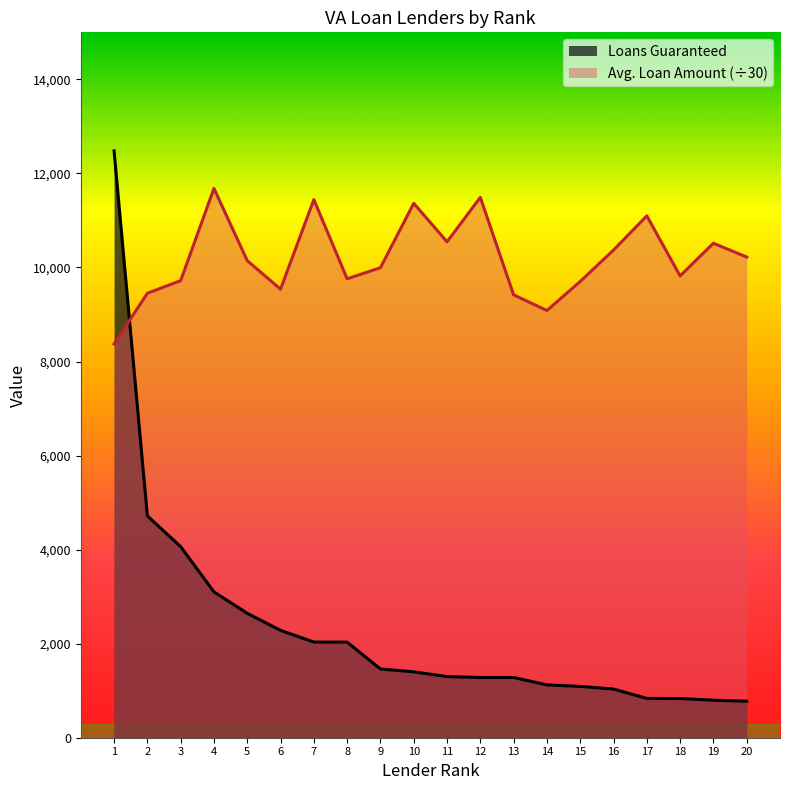

What is the difference between the second highest and second lowest values in the Loans Guaranteed series?

3919.0